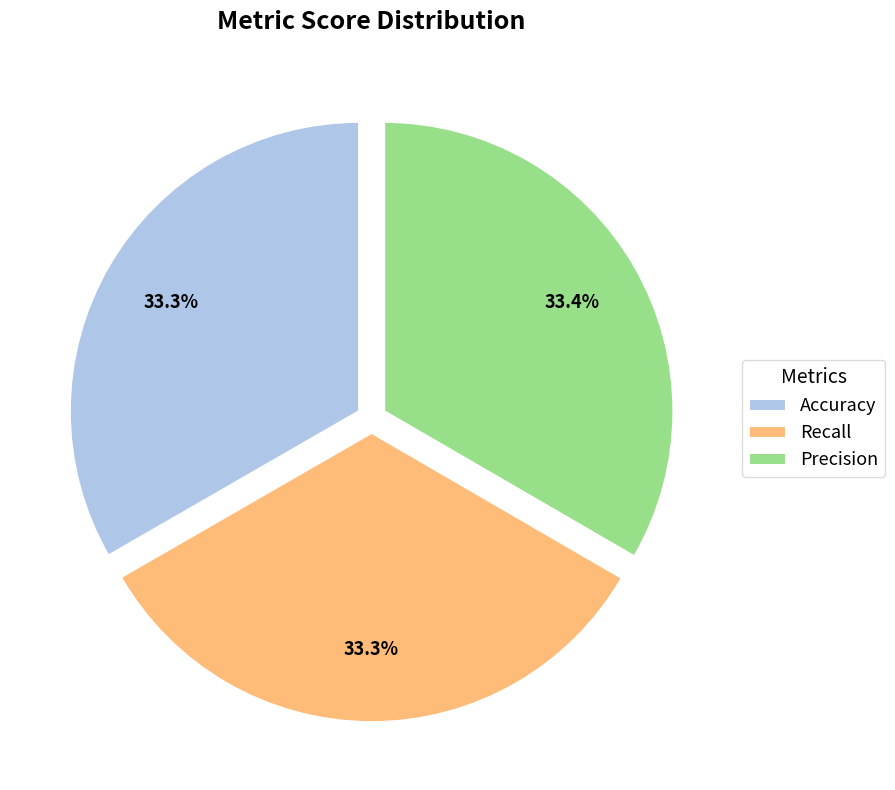

Is it true that Recall is 33% of the pie?

True